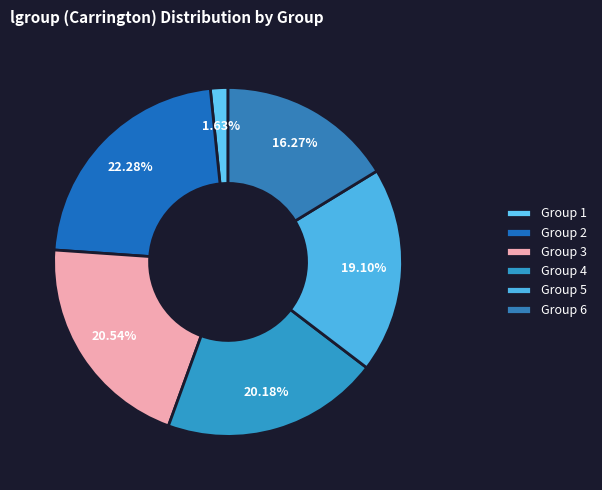

Rank the categories by value from highest to lowest.

2, 3, 4, 5, 6, 1